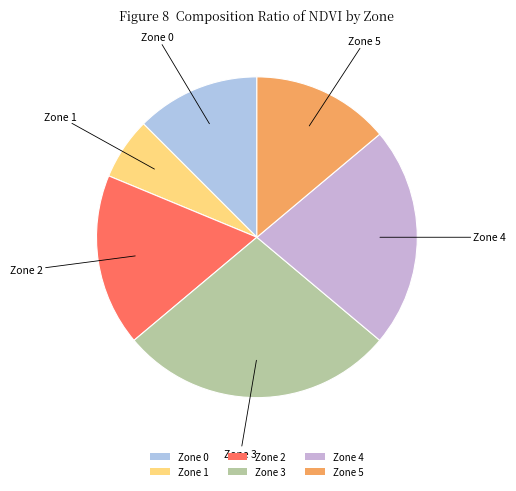

What is the largest slice in the pie chart?

Zone 3